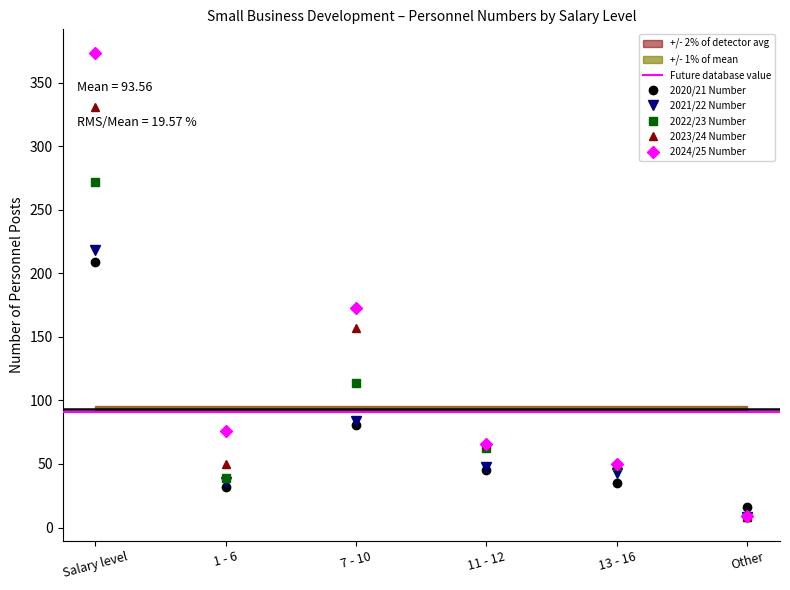

Reading right to left, what are all the values shown in this chart?

2020/21 Number: Other=16.0	13 - 16=35.0	11 - 12=45.0	7 - 10=81.0	1 - 6=32.0	Salary level=209.0
2021/22 Number: Other=8.0	13 - 16=43.0	11 - 12=47.9	7 - 10=83.7	1 - 6=36.0	Salary level=218.6
2022/23 Number: Other=8.0	13 - 16=48.0	11 - 12=62.9	7 - 10=113.8	1 - 6=39.0	Salary level=271.7
2023/24 Number: Other=8.0	13 - 16=50.0	11 - 12=65.9	7 - 10=156.8	1 - 6=49.9	Salary level=330.6
2024/25 Number: Other=9.0	13 - 16=50.0	11 - 12=65.9	7 - 10=172.8	1 - 6=75.9	Salary level=373.6